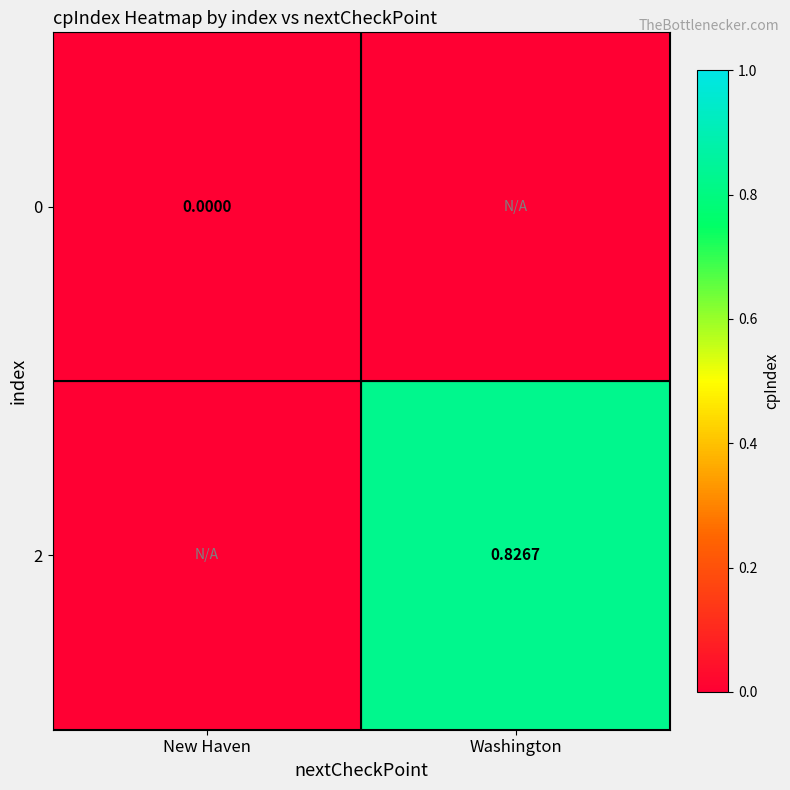

At which category is the sum across all series the highest?

Washington